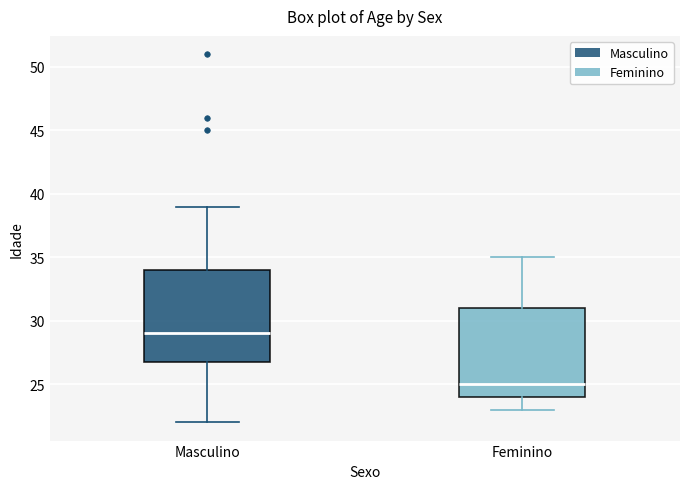

Where does the lower whisker of the box for Masculino end on the y-axis? The values are not printed on the chart, so give them approximately, as read against the axis.

22